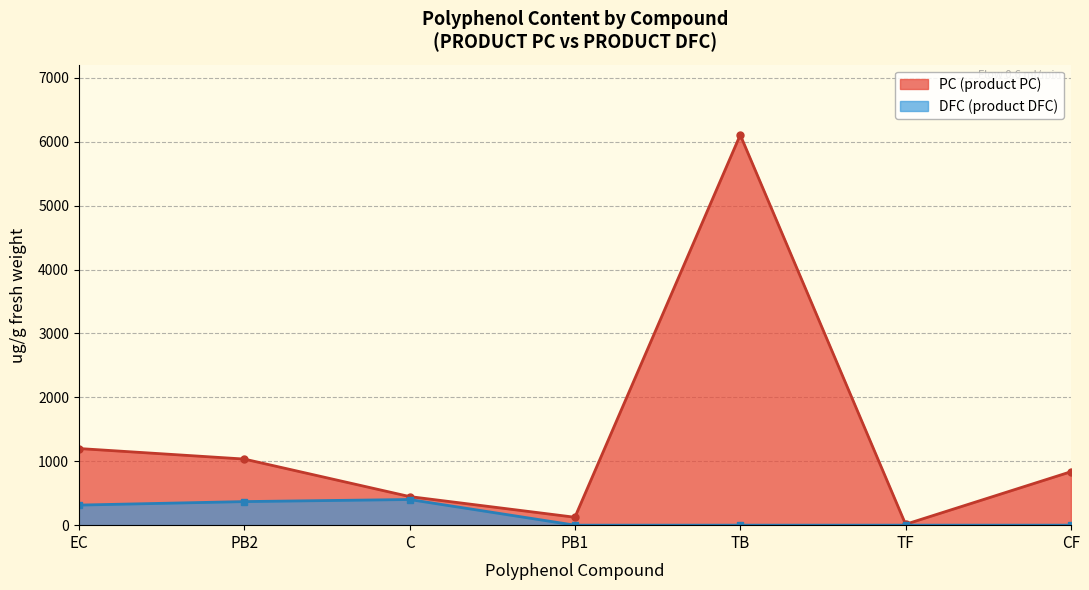

What is the maximum value for PC (product PC)?

6106.3